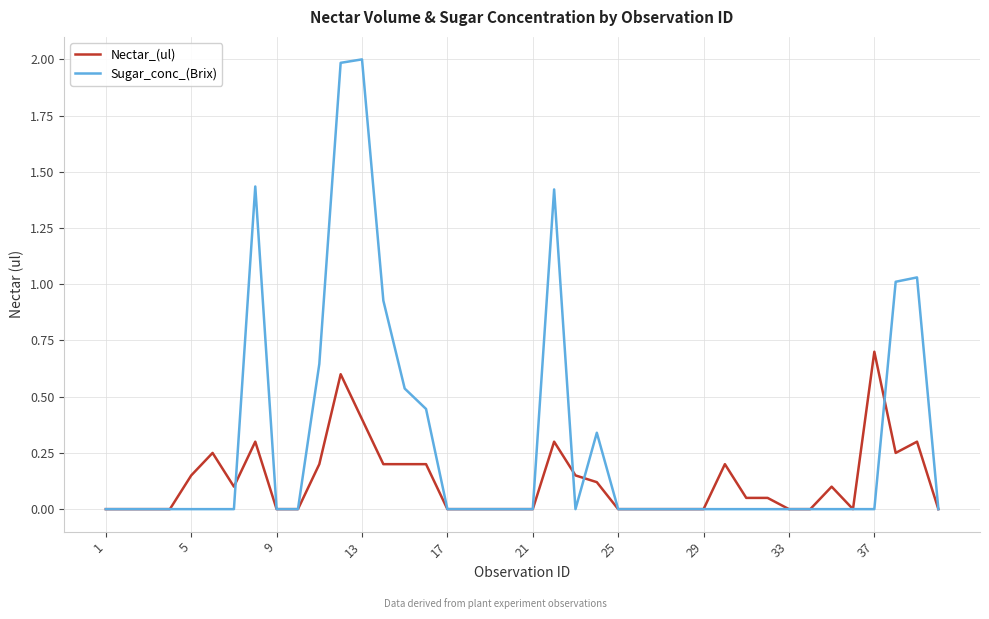

Which series has the widest spread of values?

Sugar_conc_(Brix)